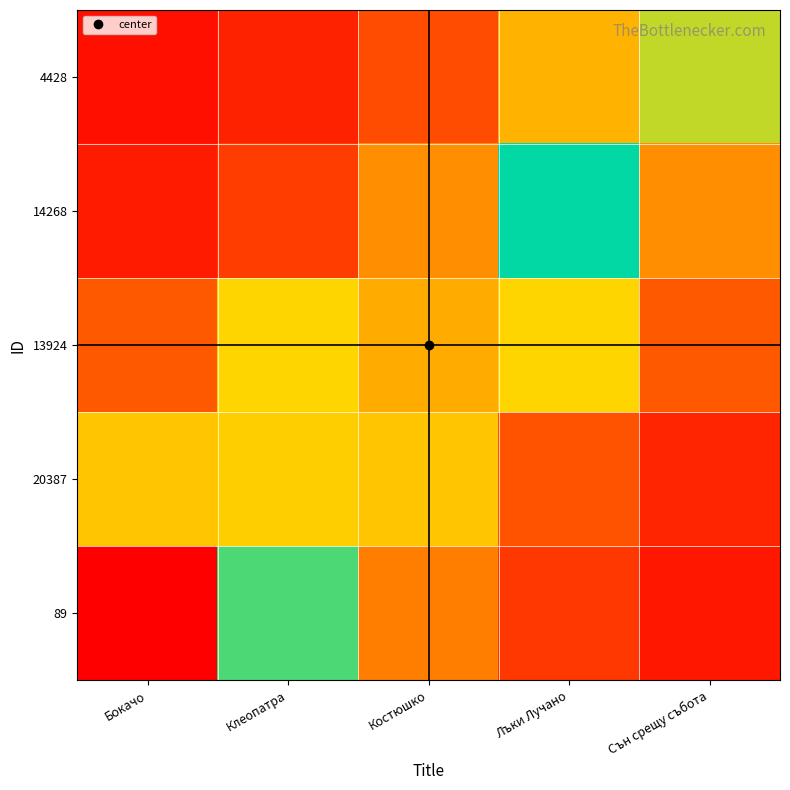

Reading right to left, list all the values displayed in this chart.

89: Сън срещу събота=0.0	Лъки Лучано=0.1	Костюшко=0.2	Клеопатра=0.4	Бокачо=1.0
20387: Сън срещу събота=0.1	Лъки Лучано=0.1	Костюшко=0.3	Клеопатра=0.7	Бокачо=0.3
13924: Сън срещу събота=0.1	Лъки Лучано=0.3	Костюшко=0.7	Клеопатра=0.3	Бокачо=0.1
14268: Сън срещу събота=0.2	Лъки Лучано=0.5	Костюшко=0.2	Клеопатра=0.1	Бокачо=0.0
4428: Сън срещу събота=0.6	Лъки Лучано=0.3	Костюшко=0.1	Клеопатра=0.1	Бокачо=0.0